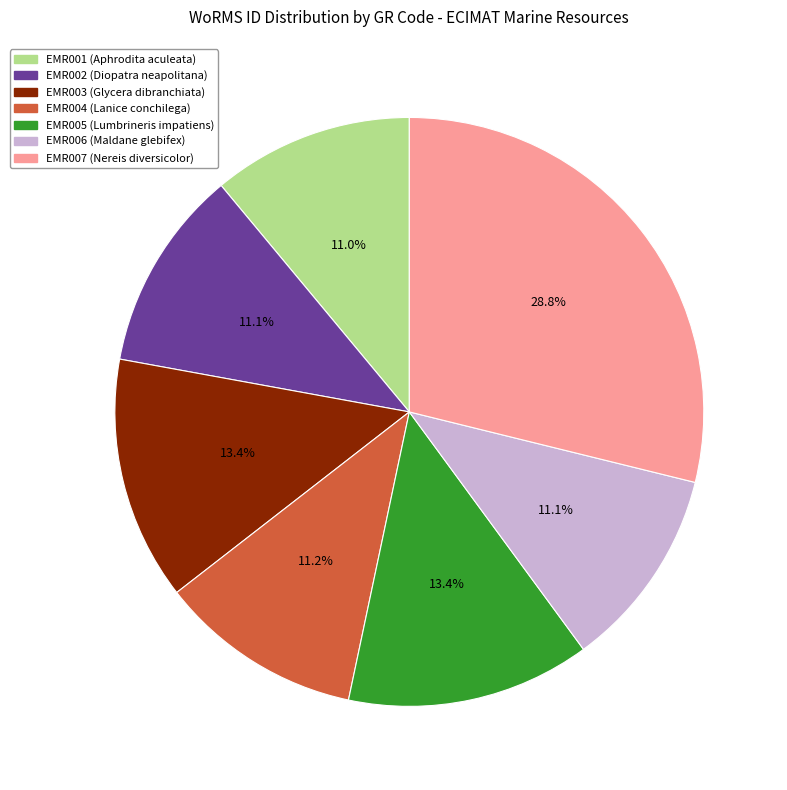

Approximately how many times larger is the value at EMR006 compared to EMR001?

1.0